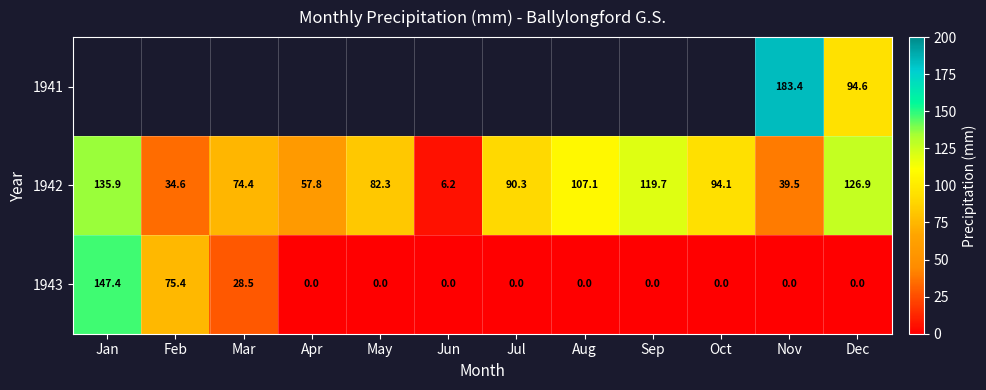

The value of 1943 at Sep is 48.9. True or false?

False